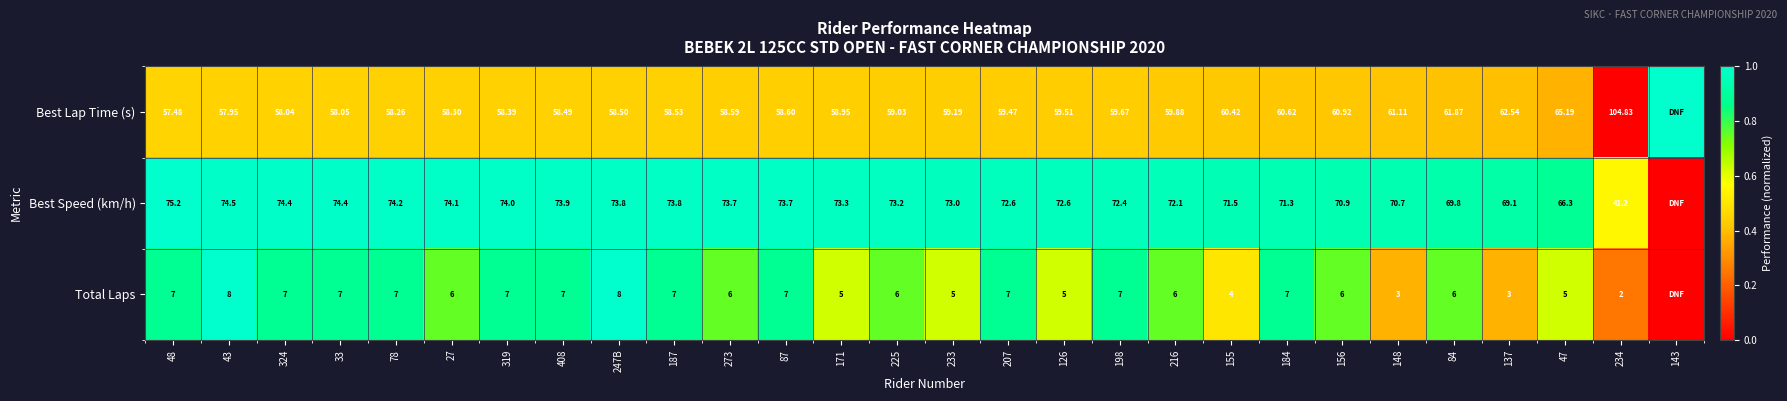

Rank the series at 126 from lowest to highest value.

Total Laps, Best Lap Time (s), Best Speed (km/h)